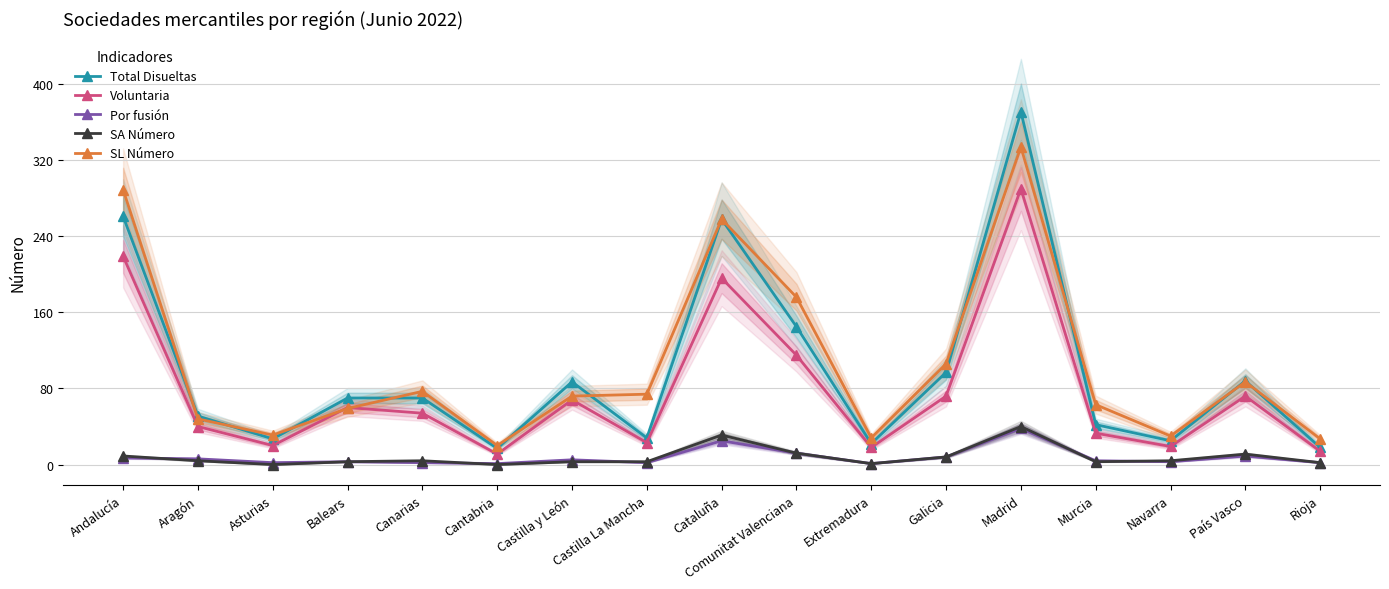

Reading left to right, list all the values displayed in this chart.

Total Disueltas: Andalucía=261	Aragón=51	Asturias=27	Balears=70	Canarias=70	Cantabria=17	Castilla y León=87	Castilla La Mancha=28	Cataluña=258	Comunitat Valenciana=145	Extremadura=22	Galicia=97	Madrid=371	Murcia=42	Navarra=25	País Vasco=88	Rioja=18
Voluntaria: Andalucía=219	Aragón=40	Asturias=20	Balears=60	Canarias=54	Cantabria=11	Castilla y León=68	Castilla La Mancha=23	Cataluña=196	Comunitat Valenciana=115	Extremadura=18	Galicia=72	Madrid=290	Murcia=33	Navarra=19	País Vasco=72	Rioja=14
Por fusión: Andalucía=7	Aragón=6	Asturias=2	Balears=3	Canarias=2	Cantabria=1	Castilla y León=5	Castilla La Mancha=2	Cataluña=25	Comunitat Valenciana=12	Extremadura=1	Galicia=8	Madrid=38	Murcia=4	Navarra=3	País Vasco=9	Rioja=2
SA Número: Andalucía=9	Aragón=4	Asturias=0	Balears=3	Canarias=4	Cantabria=0	Castilla y León=3	Castilla La Mancha=3	Cataluña=31	Comunitat Valenciana=12	Extremadura=1	Galicia=8	Madrid=40	Murcia=3	Navarra=4	País Vasco=11	Rioja=2
SL Número: Andalucía=289	Aragón=48	Asturias=31	Balears=59	Canarias=77	Cantabria=20	Castilla y León=72	Castilla La Mancha=74	Cataluña=258	Comunitat Valenciana=176	Extremadura=28	Galicia=106	Madrid=334	Murcia=63	Navarra=30	País Vasco=87	Rioja=27